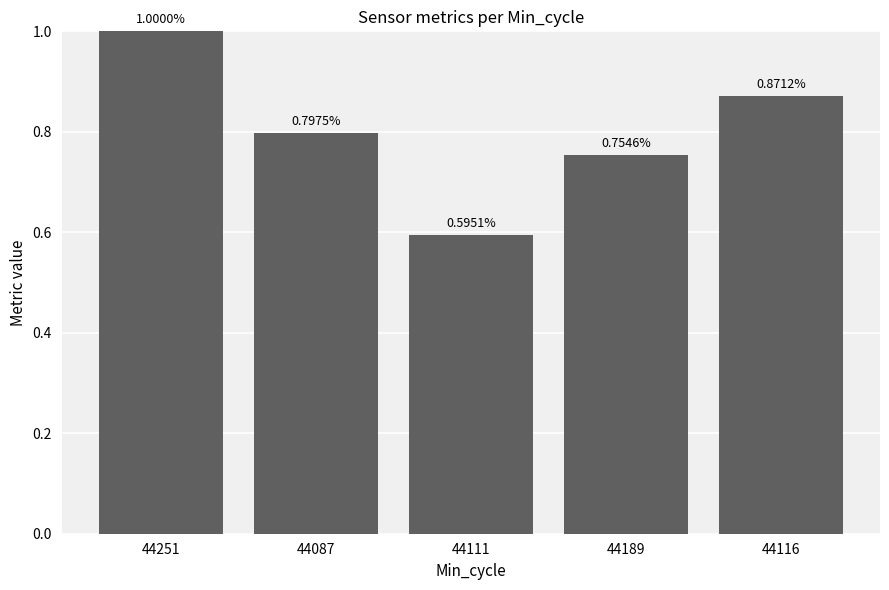

At which label is the value closest to 0?

44111